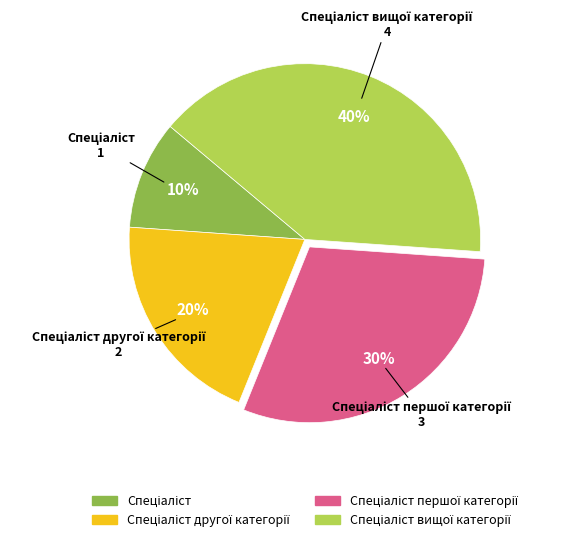

Is there a majority slice in this chart?

No